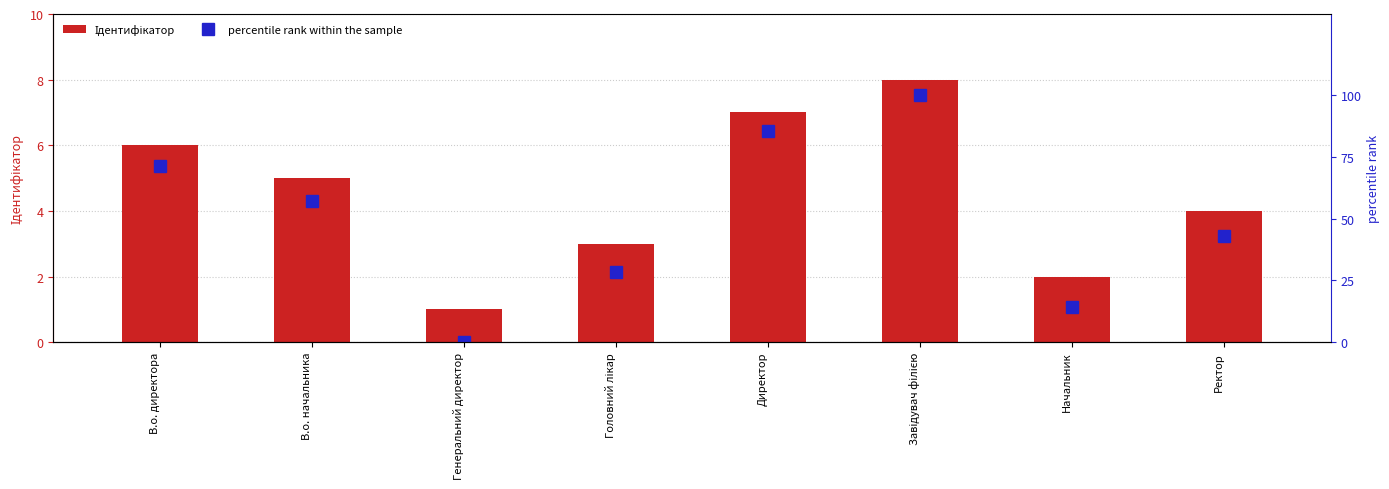

Are the bars horizontal?

No